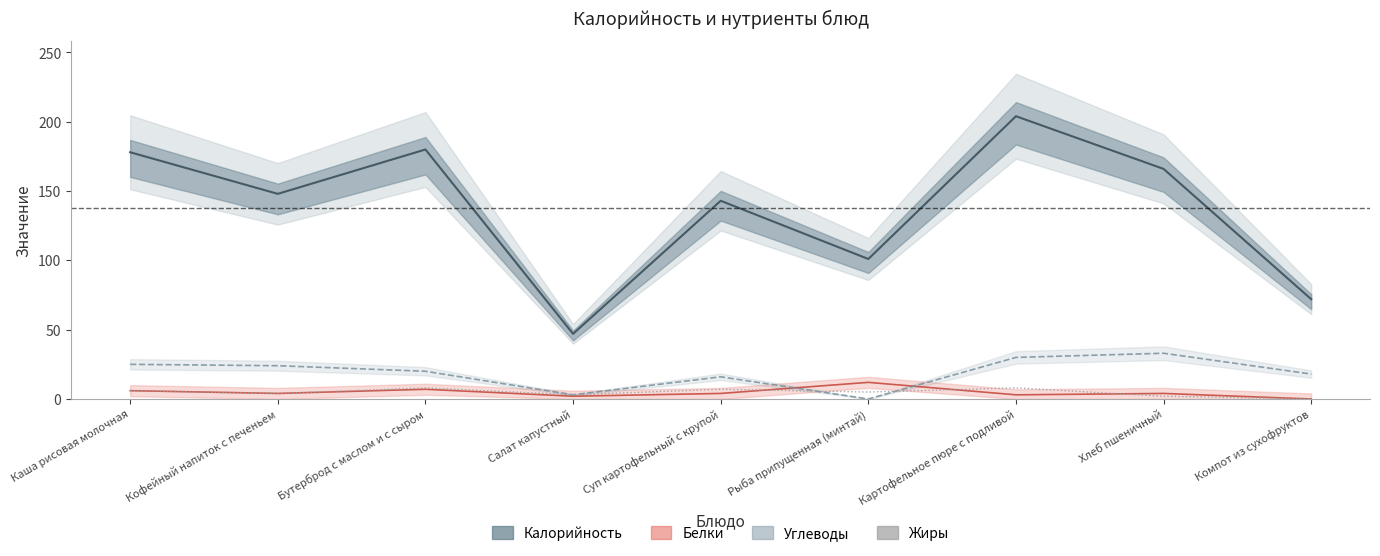

What is the difference between the maximum and minimum values in the Белки series?

12